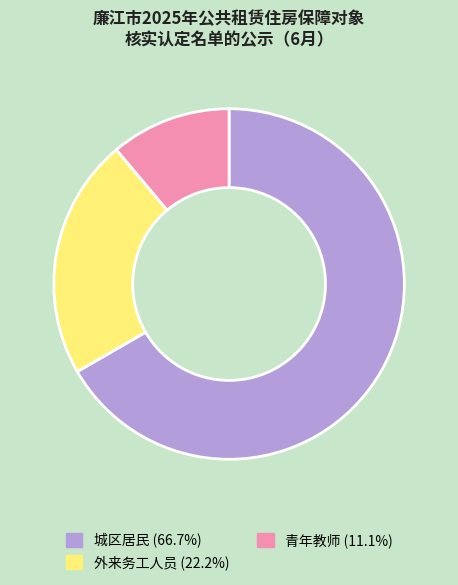

Approximately how many times larger is the value at 城区居民 compared to 外来务工人员?

3.0